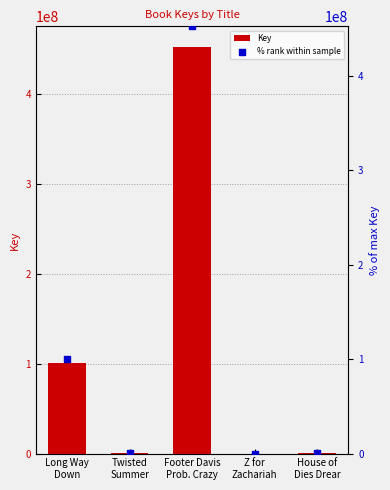

Which series has the largest total across all categories?

Key